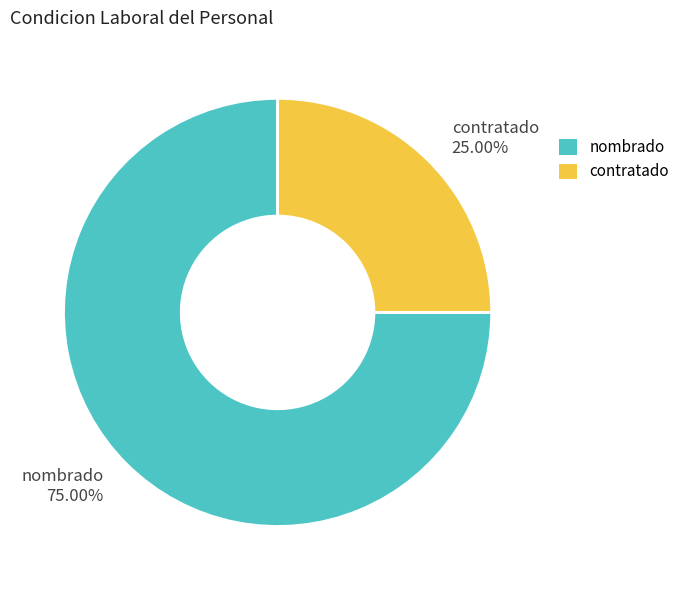

Is contratado the majority of the pie?

No